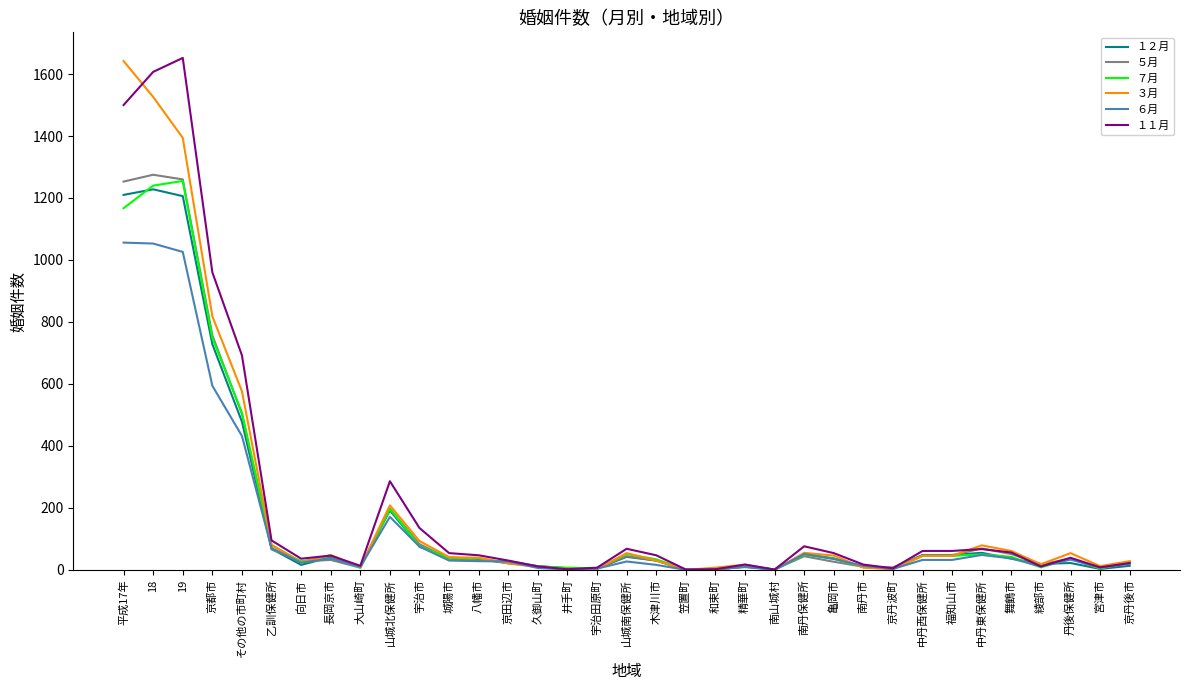

How many lines are shown in the chart?

6